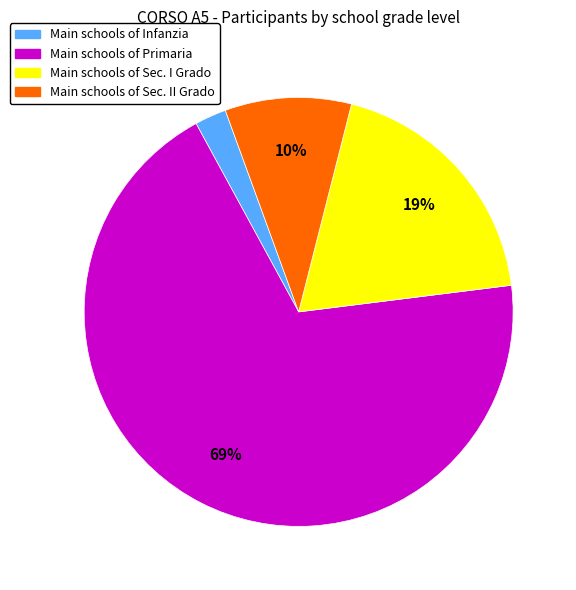

Is there a majority slice in this chart?

Yes